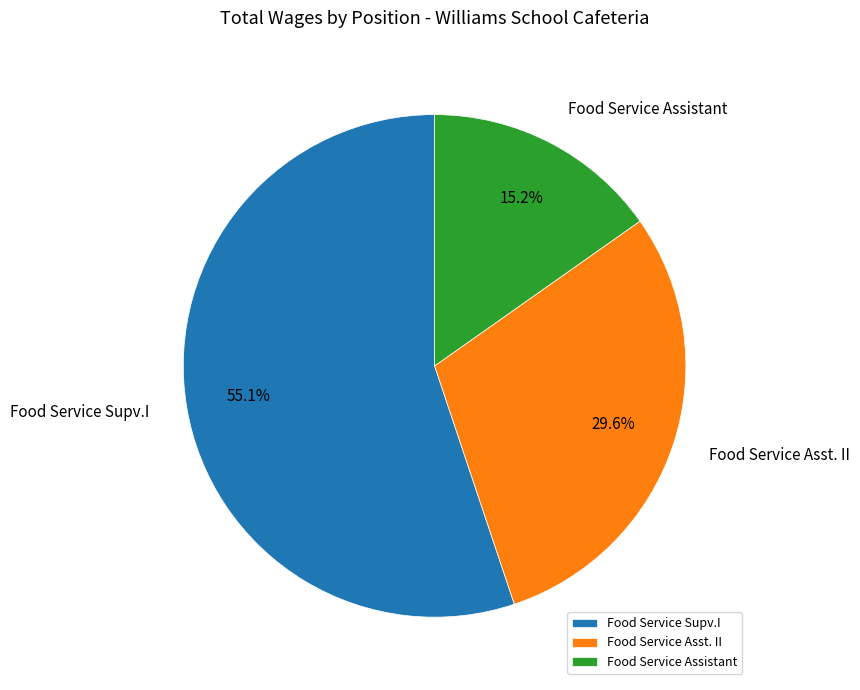

What is the ratio of the value at Food Service Supv.I to the value at Food Service Asst. II?

1.9